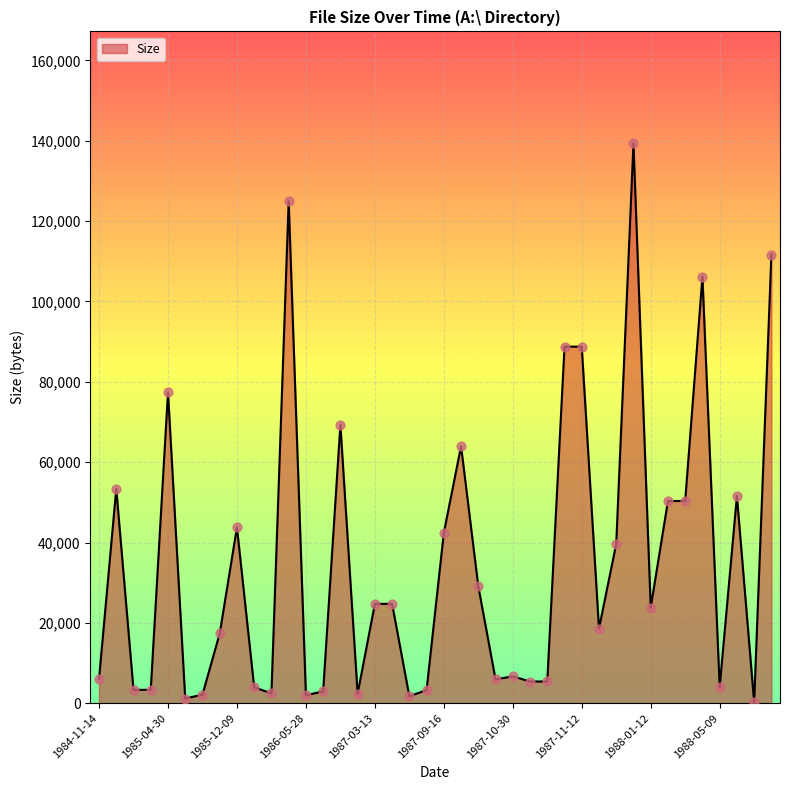

What is the maximum value shown in the chart?

139337